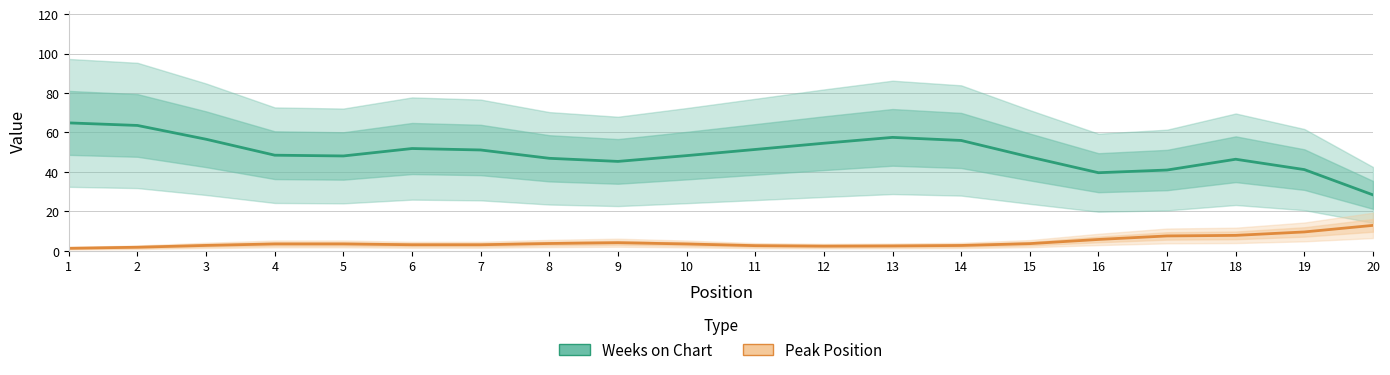

True or false: Peak Position has more than 1 interior local peaks.

True